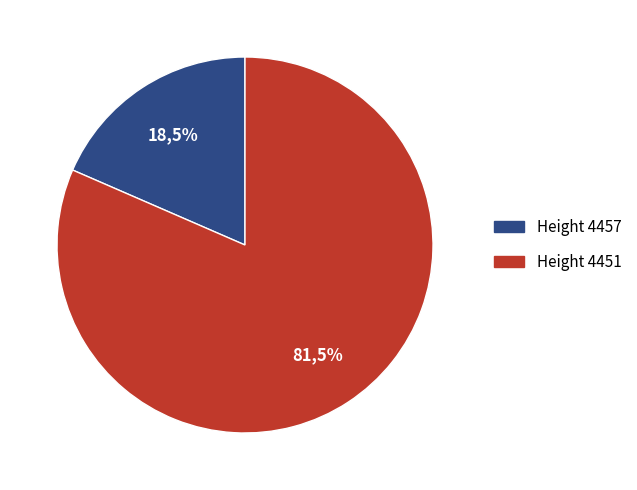

To the nearest percent, what is the average slice percentage?

50%